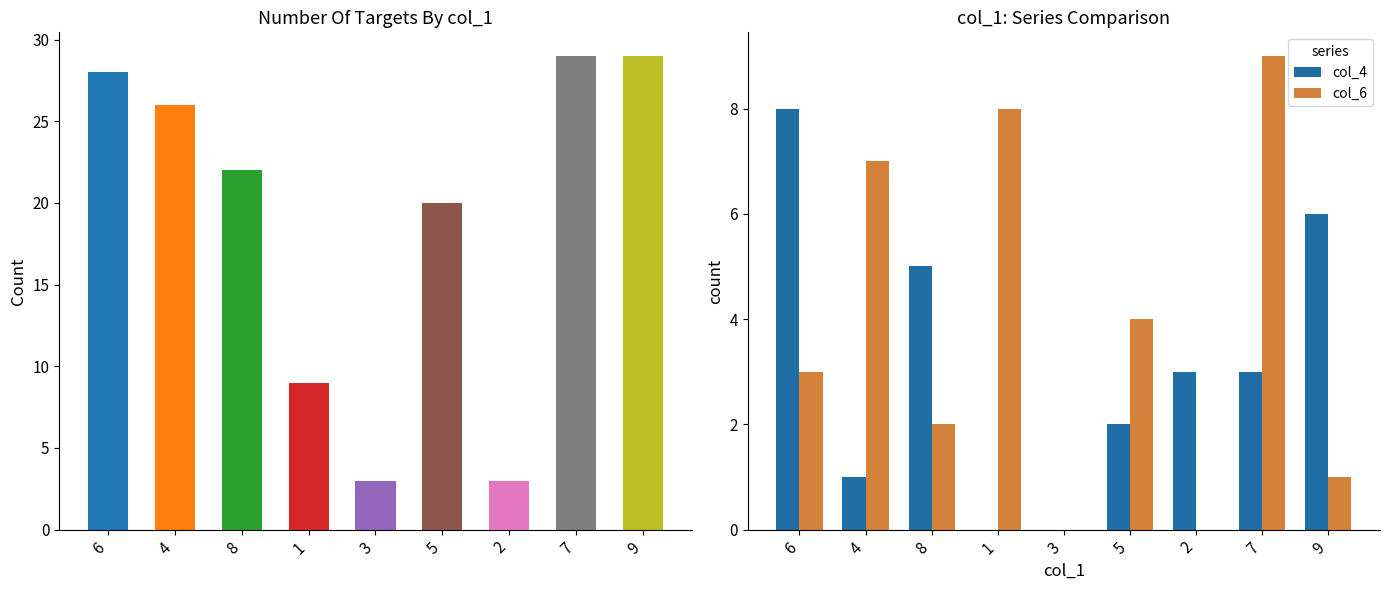

Rank the series by their average value, from highest to lowest.

col_6, col_4